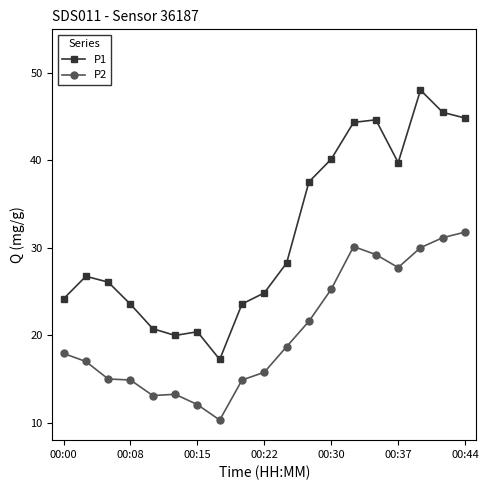

True or false: P1 and P2 intersect in this chart.

False